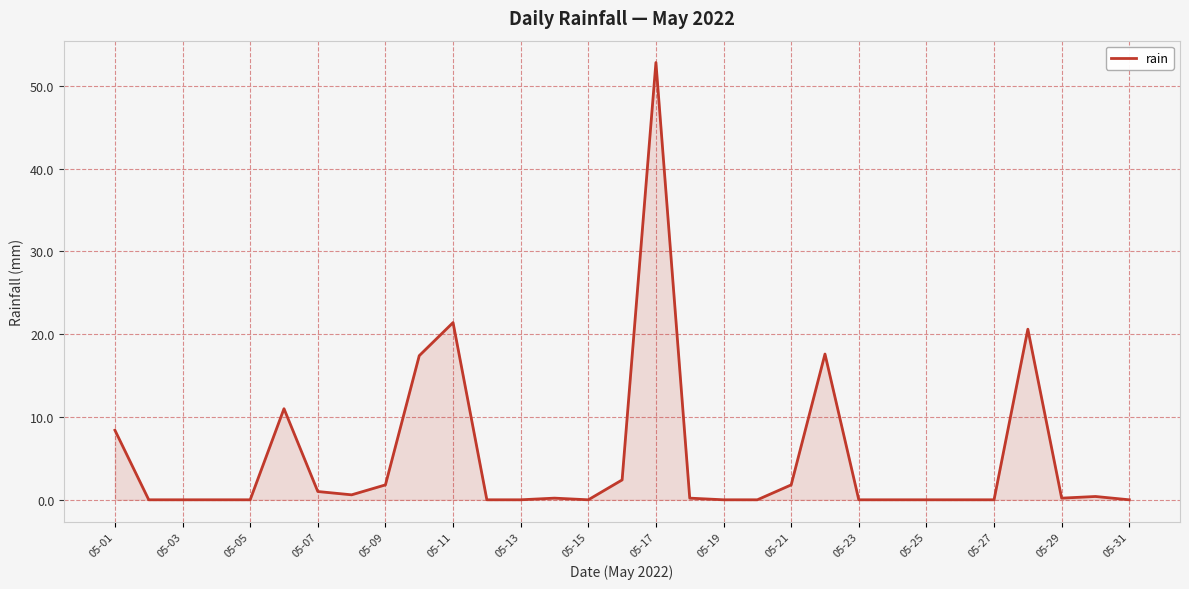

What is the maximum value shown in the chart?

52.8